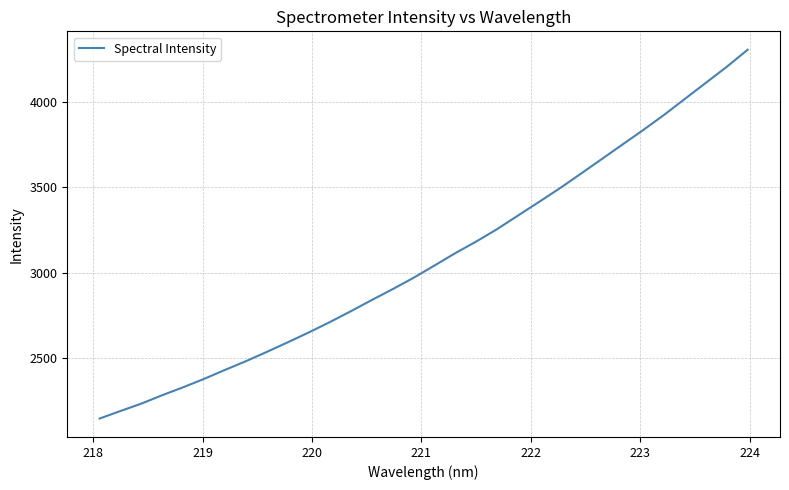

What is the smallest value displayed?

2145.2